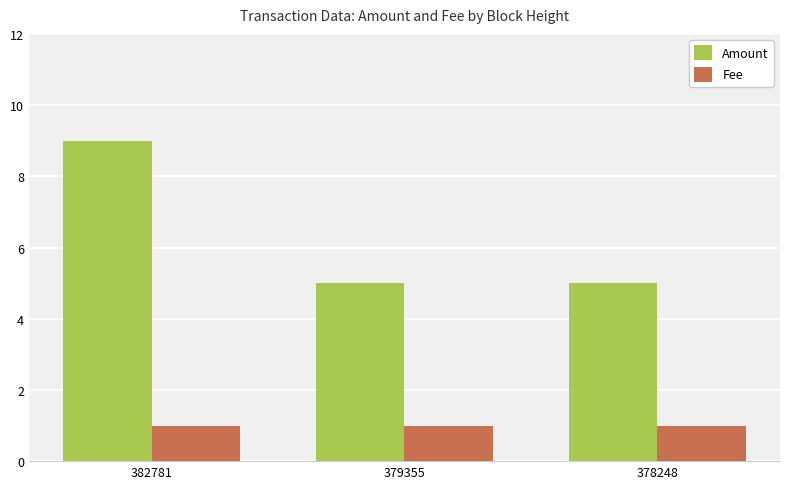

How many series are shown in this chart?

2